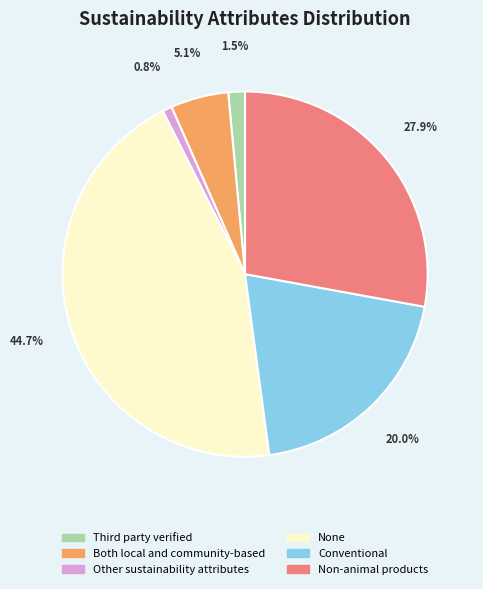

What portion of the pie excludes Other sustainability attributes?

99.2%